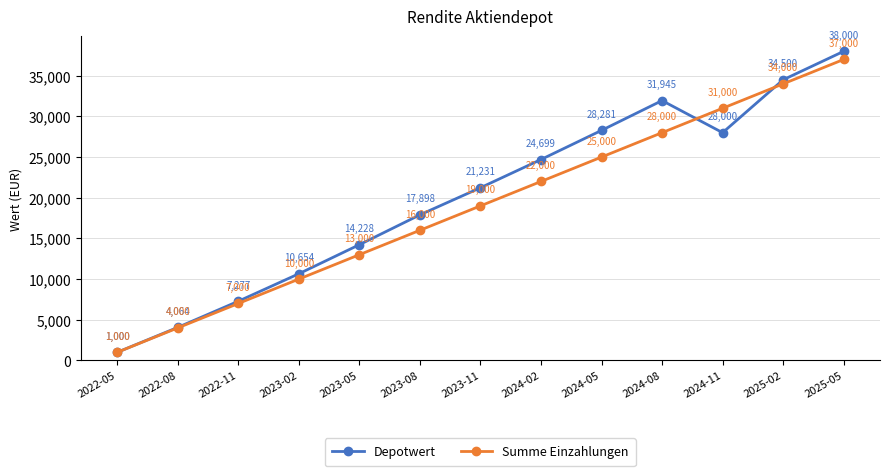

Is the value of Summe Einzahlungen at 2025-02 greater than the value of Depotwert at 2023-08?

Yes